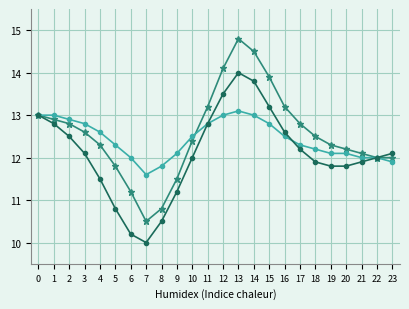

What is the total value across all series at 16?

38.3